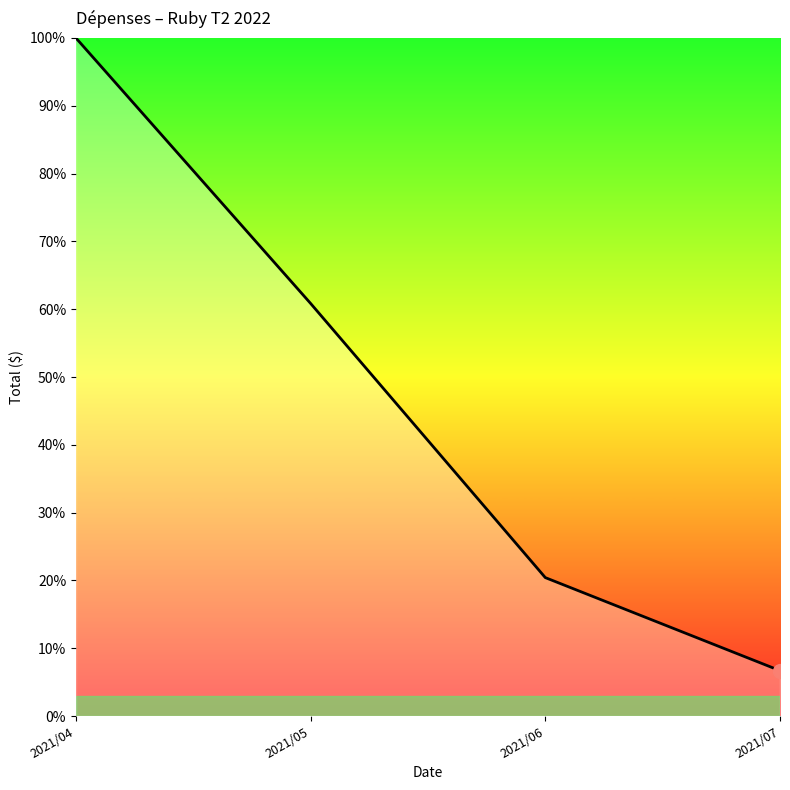

Rank the categories by value from highest to lowest.

2021/04, 2021/05, 2021/06, 2021/07